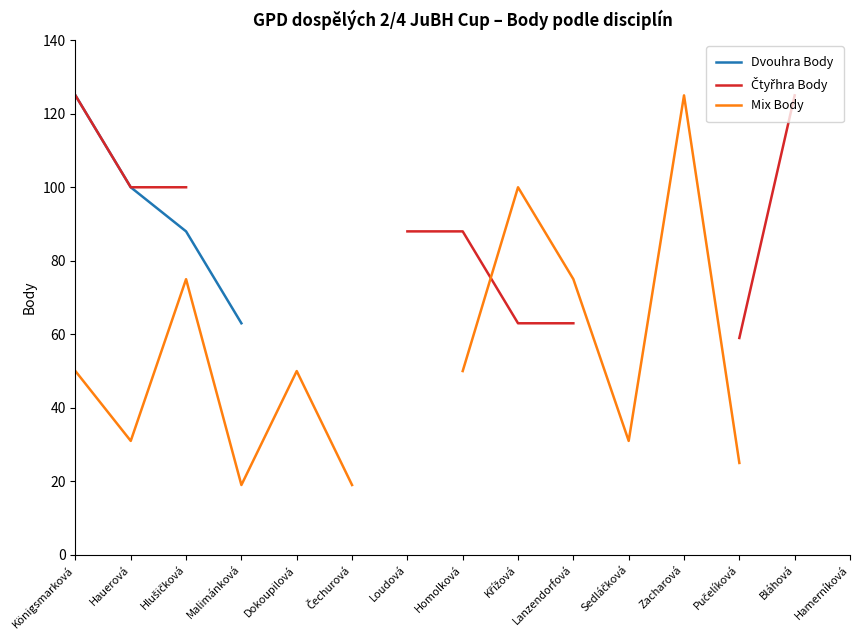

What is the smallest value displayed?

19.0